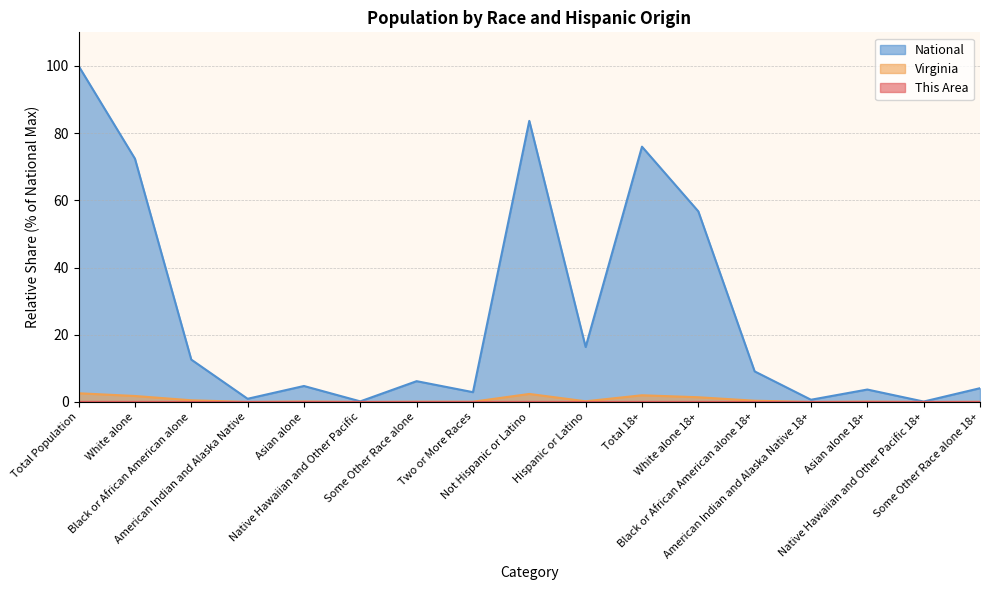

At how many categories does at least one series exceed 57?

4